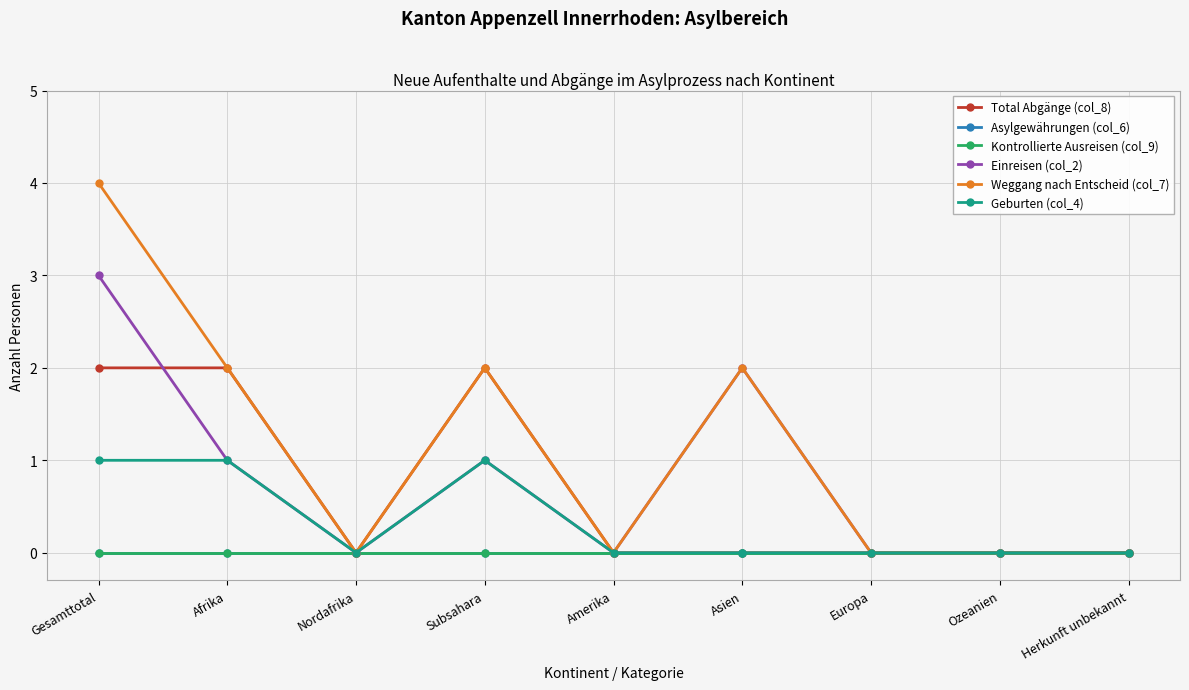

Is this an area chart (filled region under the line)?

No